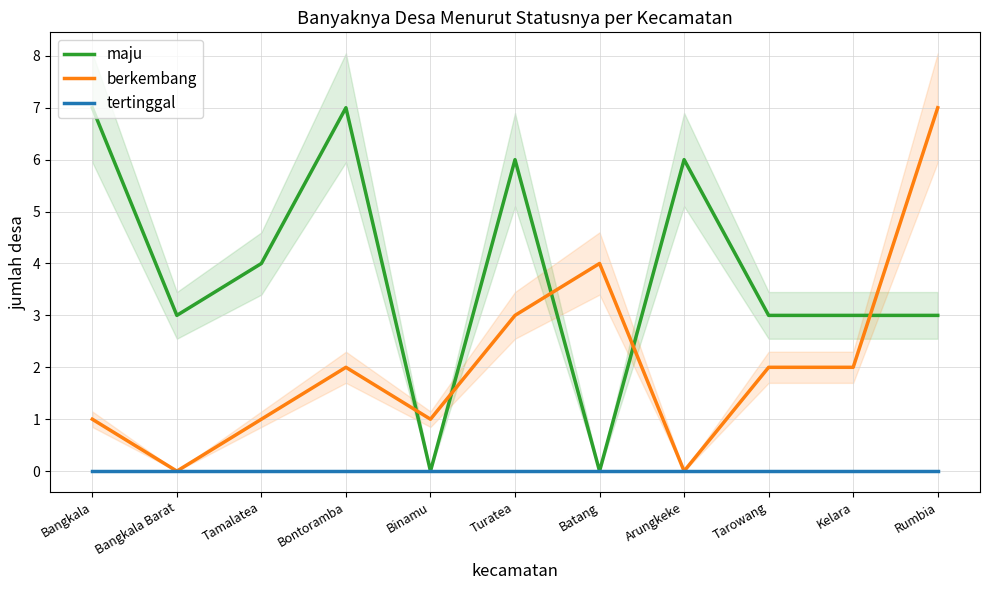

Which category has the highest value across all series?

Bangkala